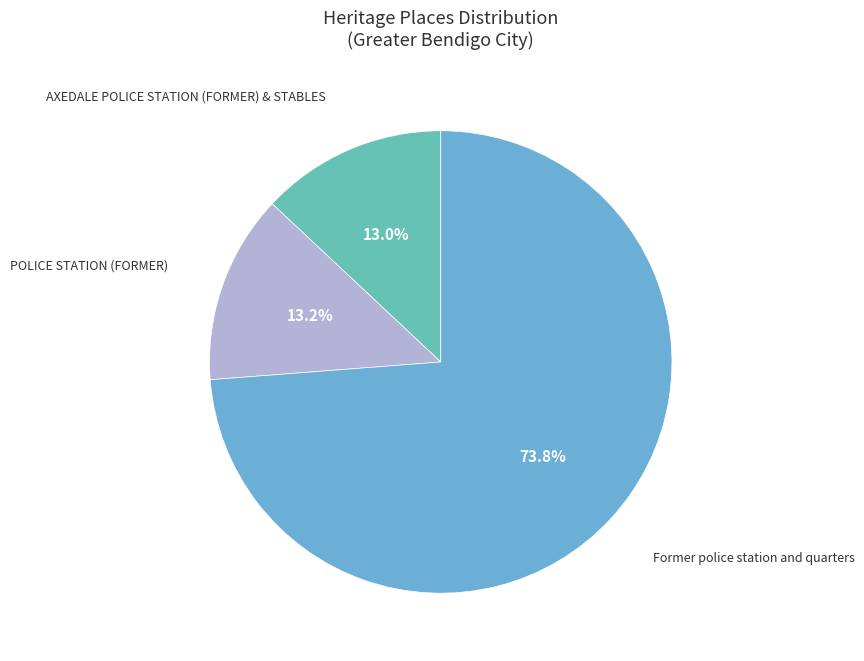

What is the largest slice in the pie chart?

Former police station and quarters